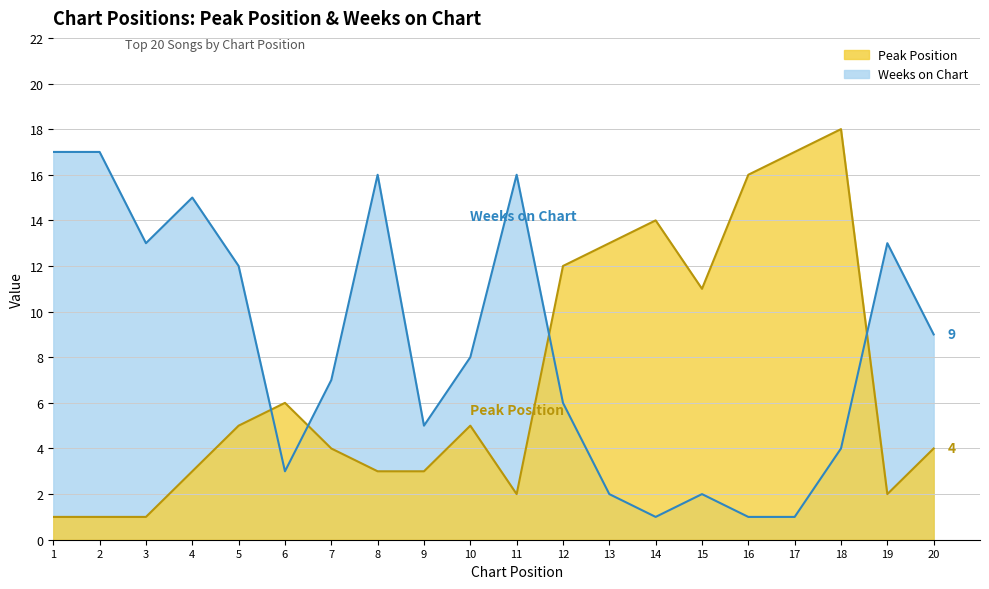

Count the number of categories in the chart.

20